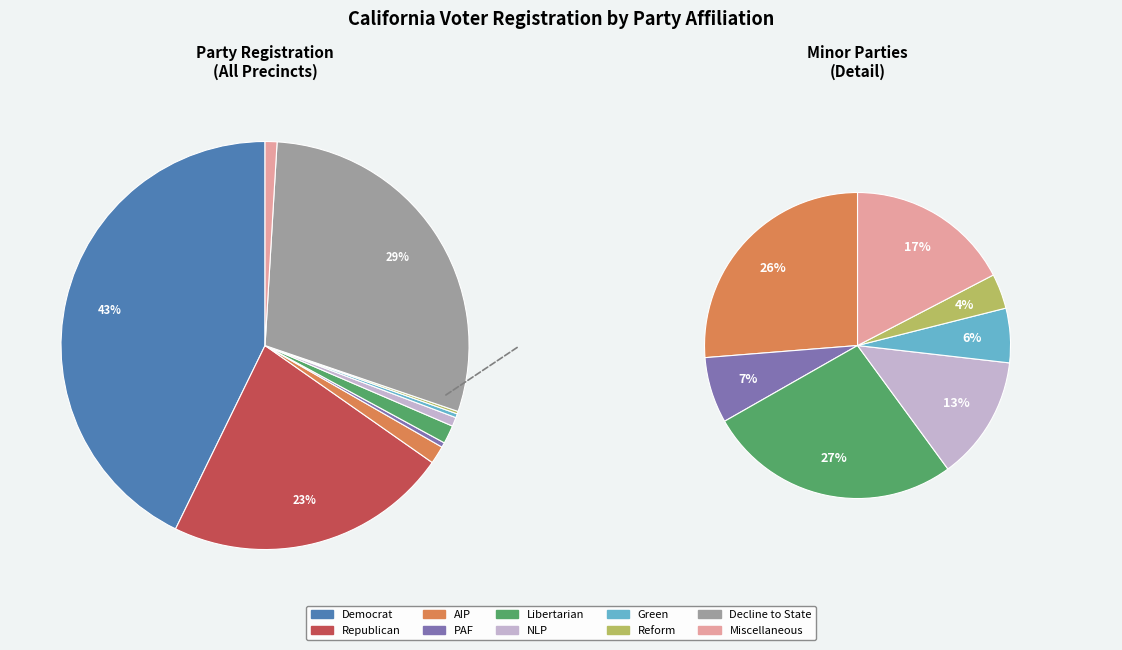

What percentage is the aip slice, to the nearest percent?

1%